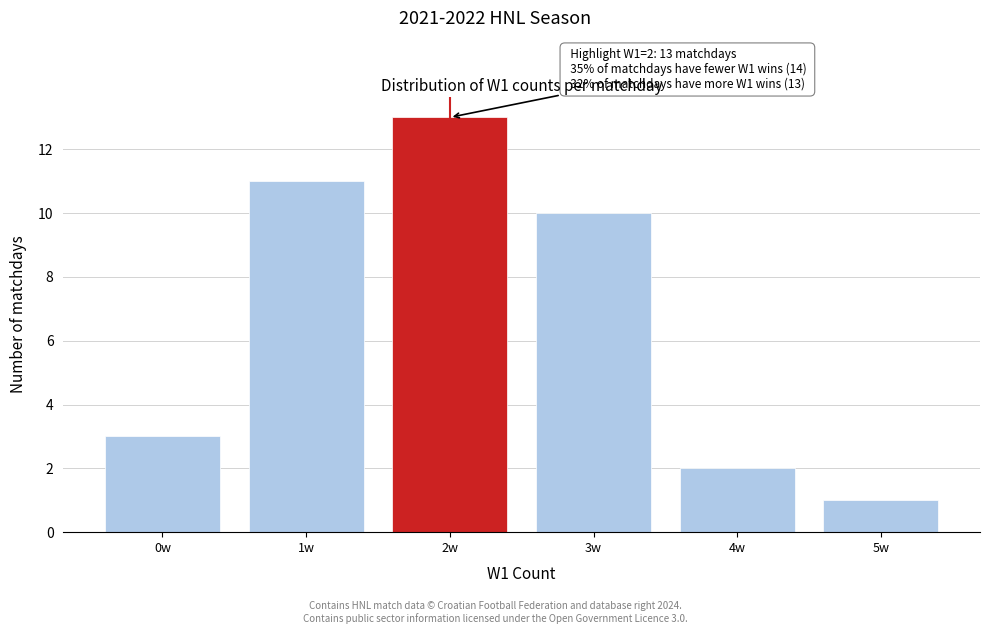

Reading right to left, extract all data points from this chart.

1	2	10	13	11	3